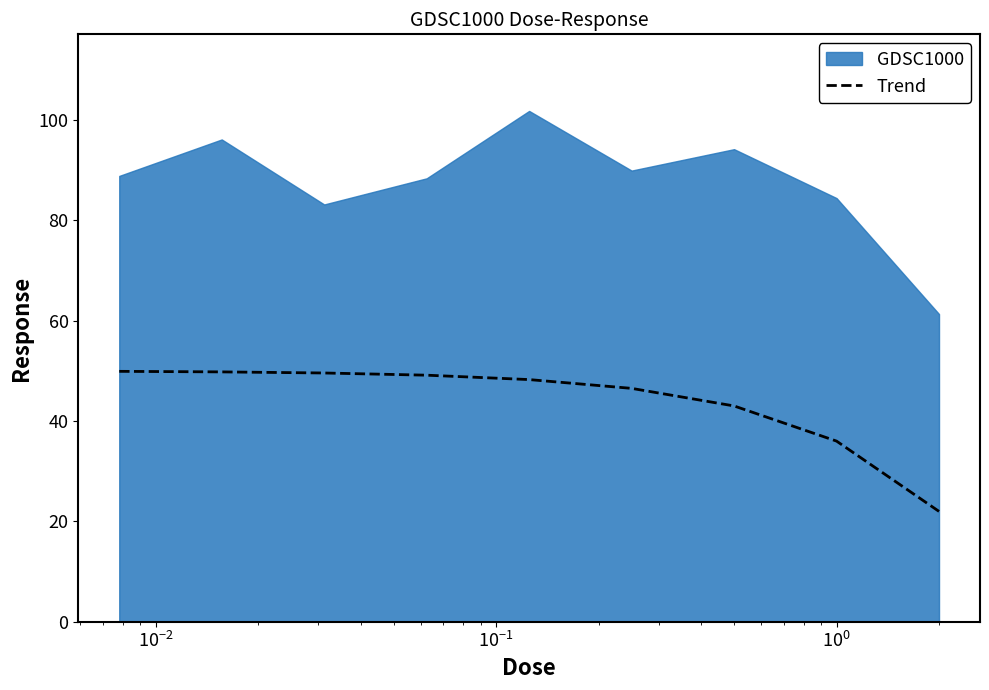

What is the average value?

43.8